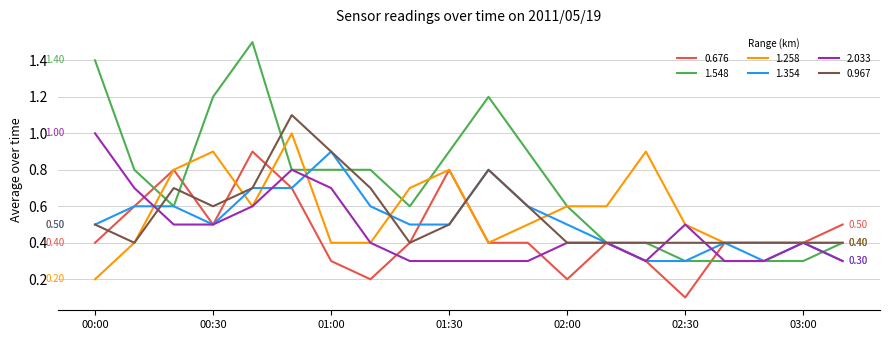

What is the average value of the 2.033 series?

0.5